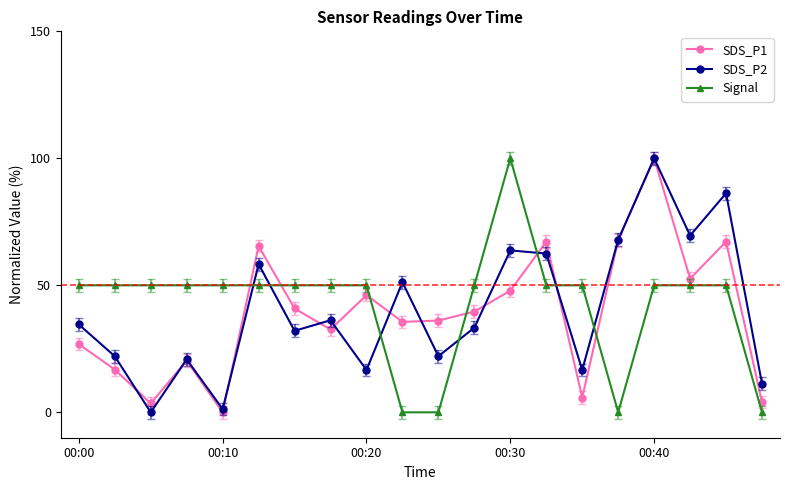

At how many categories does at least one series exceed 55?

7